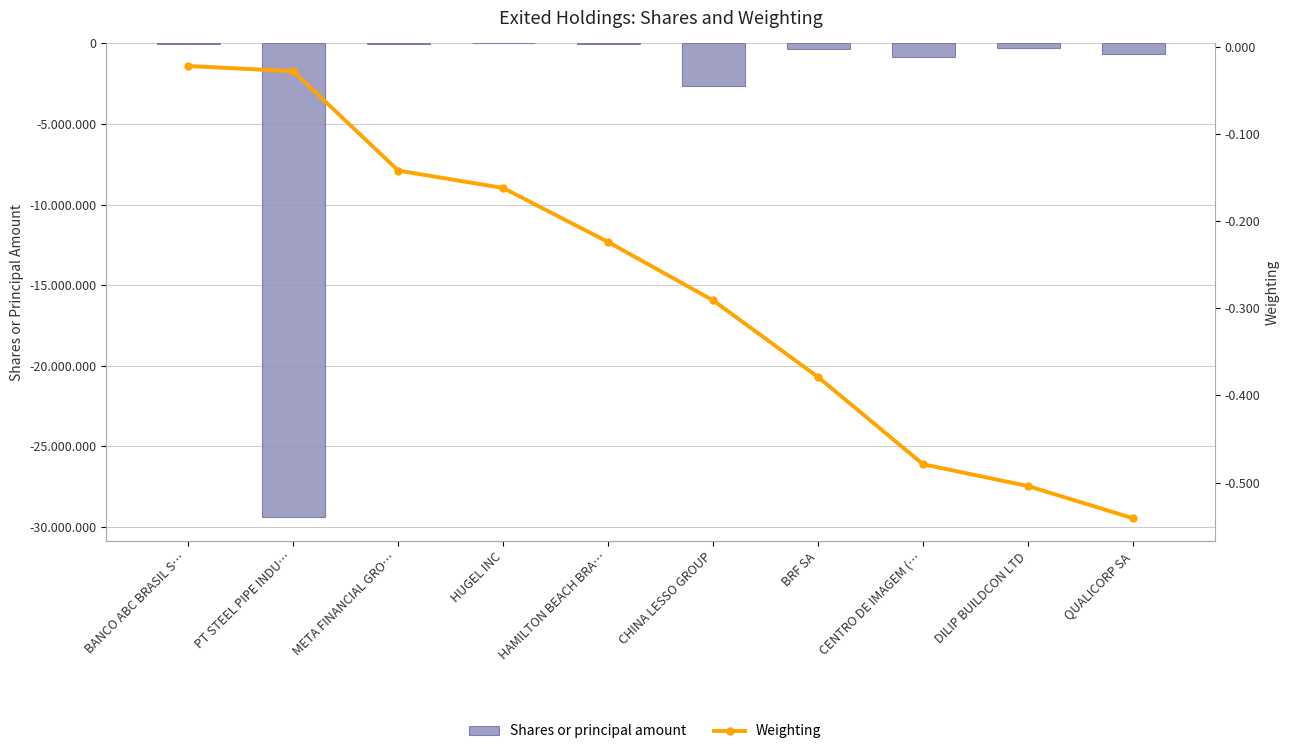

Rank the series by their maximum value, from lowest to highest.

Shares or principal amount, Weighting